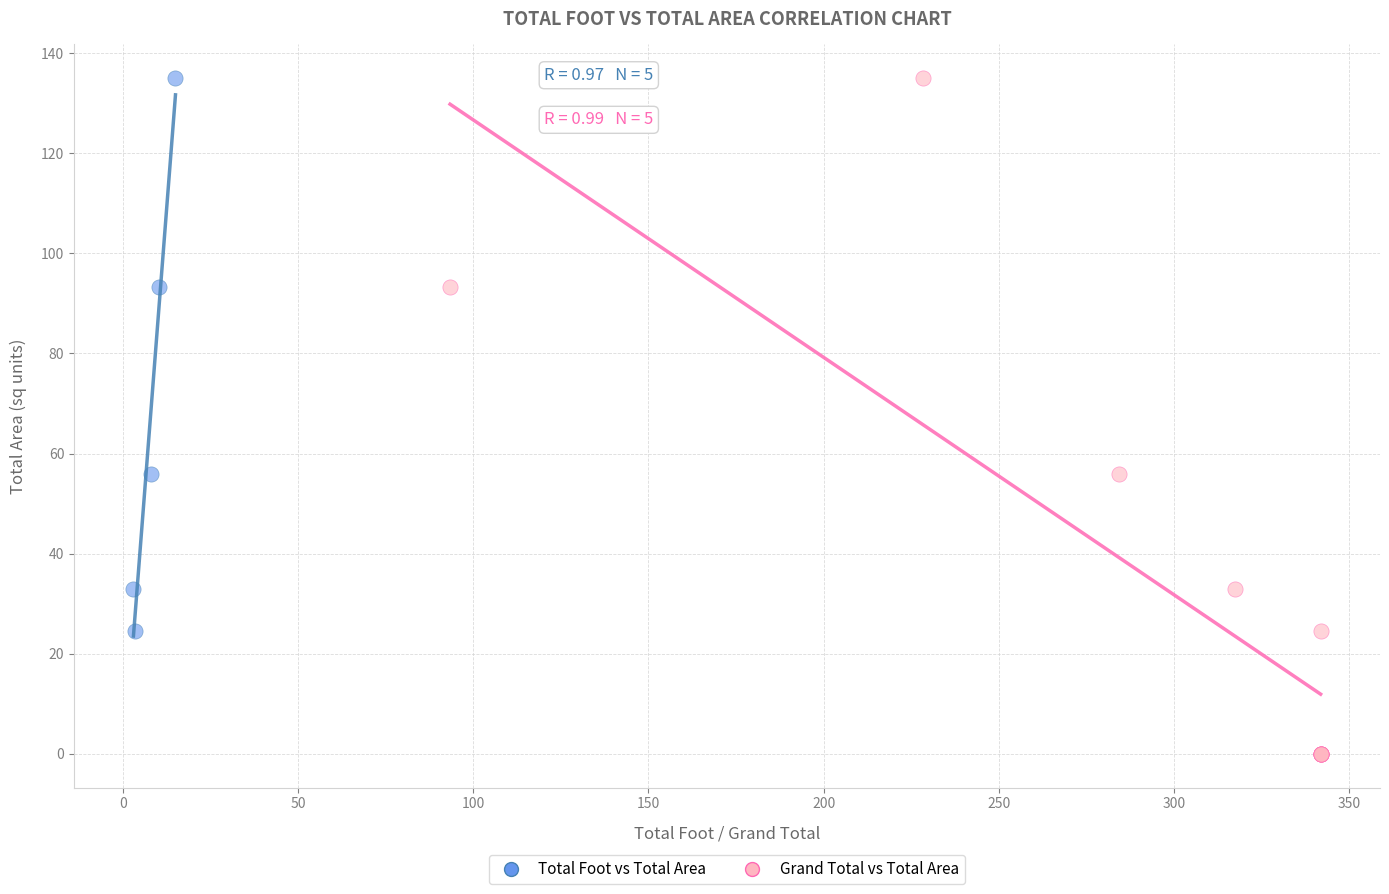

Which series has the widest spread of Y values?

Grand Total vs Total Area